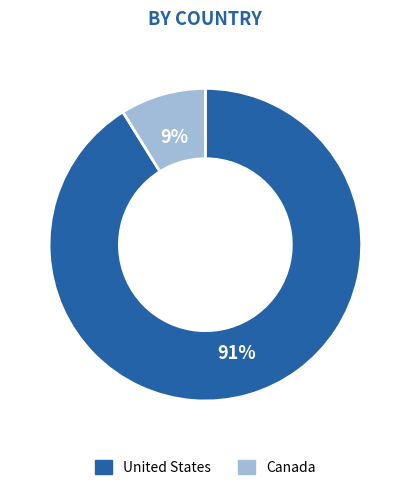

The Canada slice represents 20% of the pie. True or false?

False